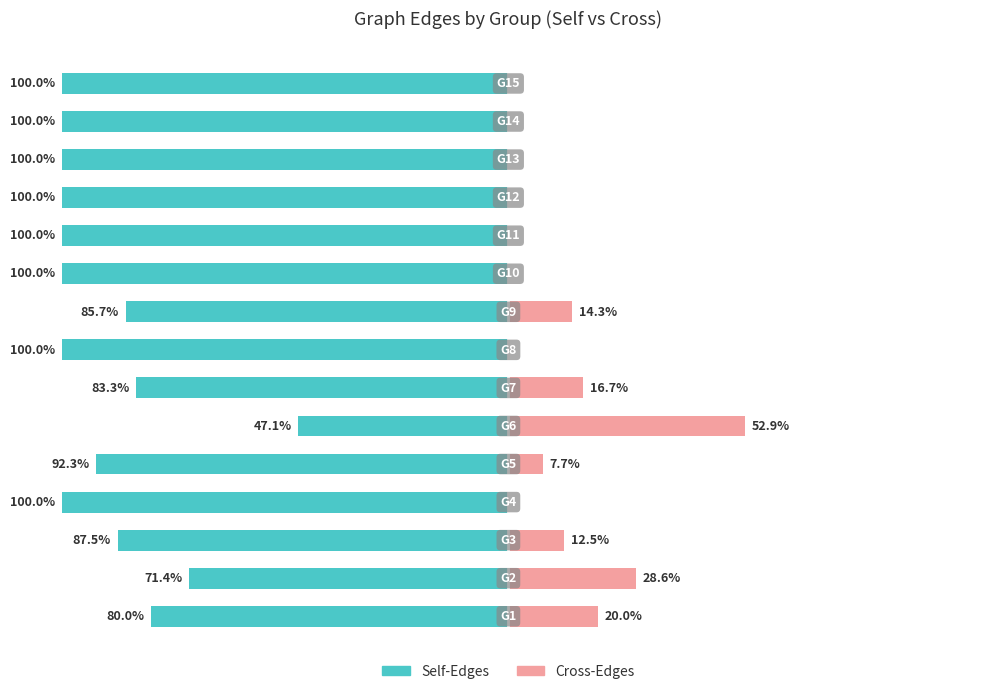

What is the spread (max minus min) of values at 8?

100.0